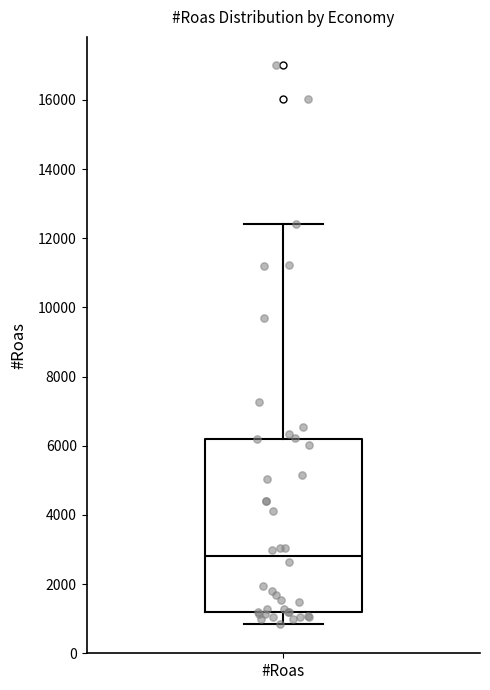

Read this box plot against the y-axis: the position of the median line, the range covered by the box, and the ends of both whiskers. The values are not printed on the chart, so give them approximately, as read against the axis.

median 2800, box 1200 to 6200, whiskers 800 to 12400